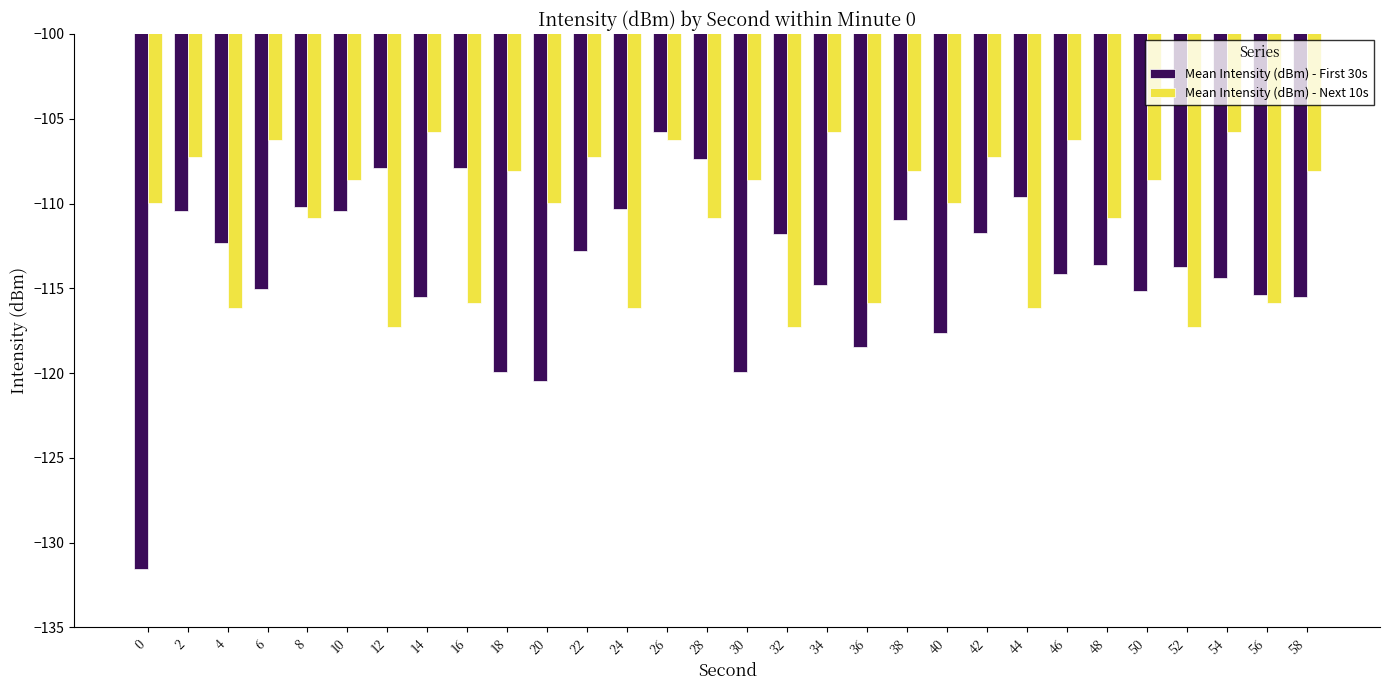

Which series has the largest range (max minus min)?

Mean Intensity (dBm) - First 30s